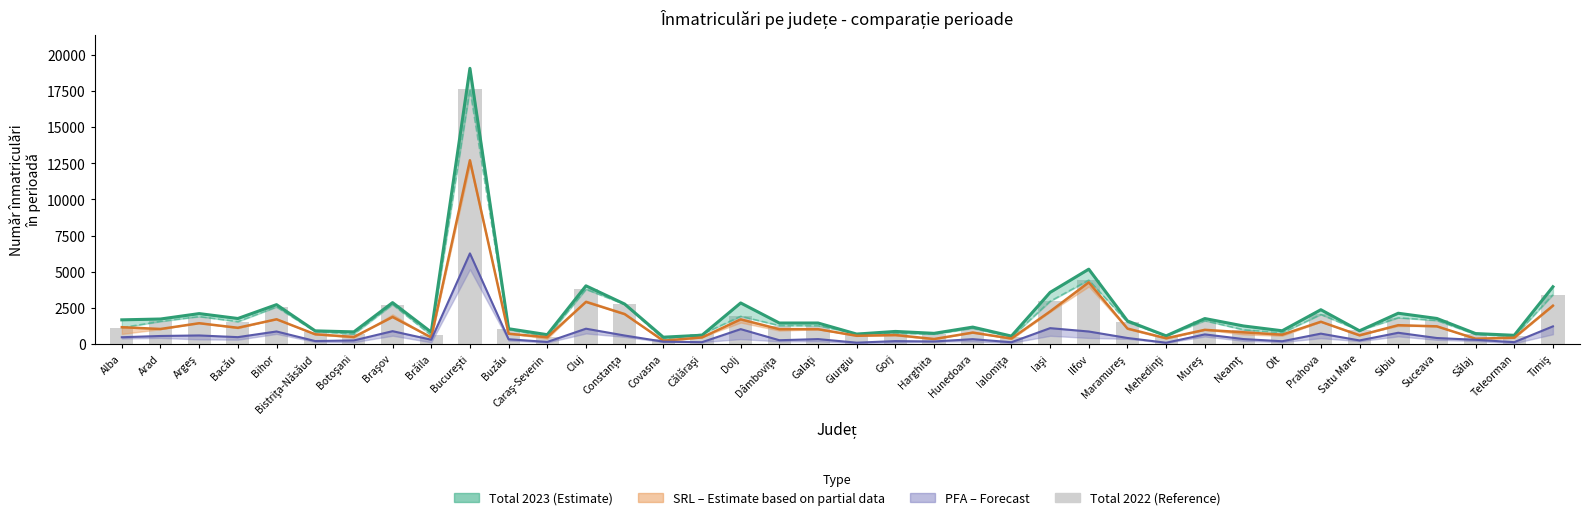

What is the total value across all series at Brăila?

1434